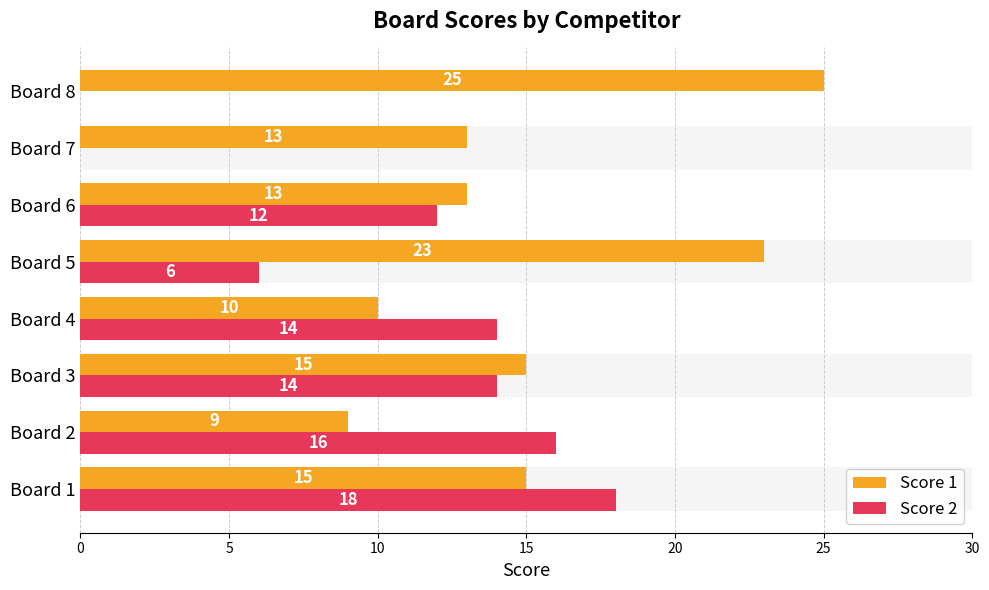

How many bars are there in each group?

2